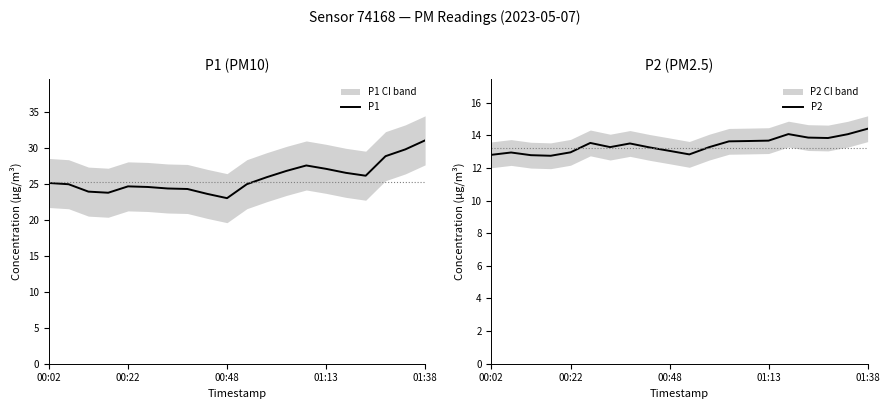

What is the minimum value for P1?

23.0